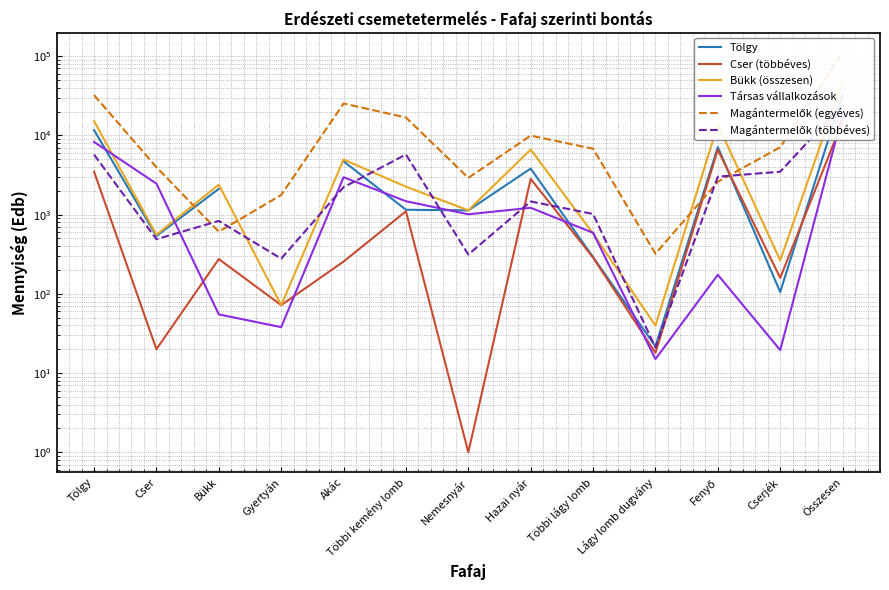

Which series has the largest total across all categories?

Magántermelők (egyéves)